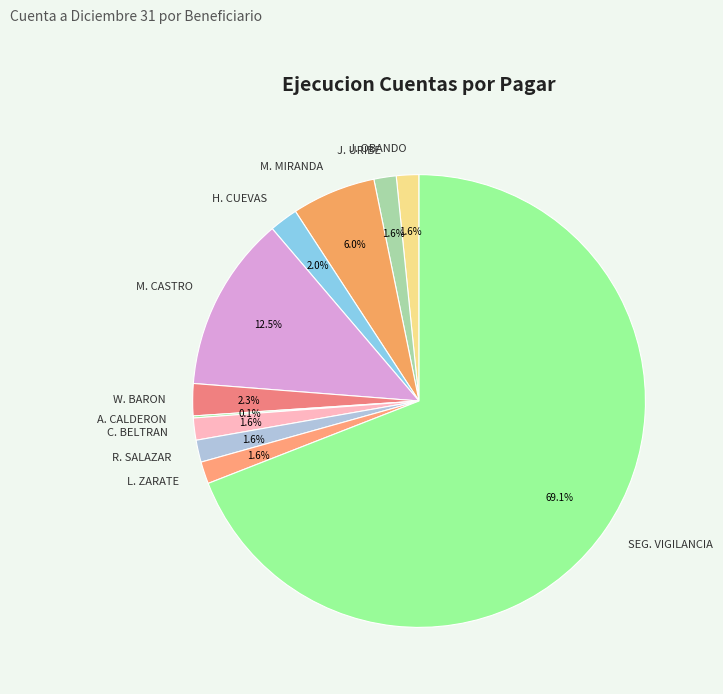

To the nearest percent, what is the difference between the largest and smallest slice percentages?

69%